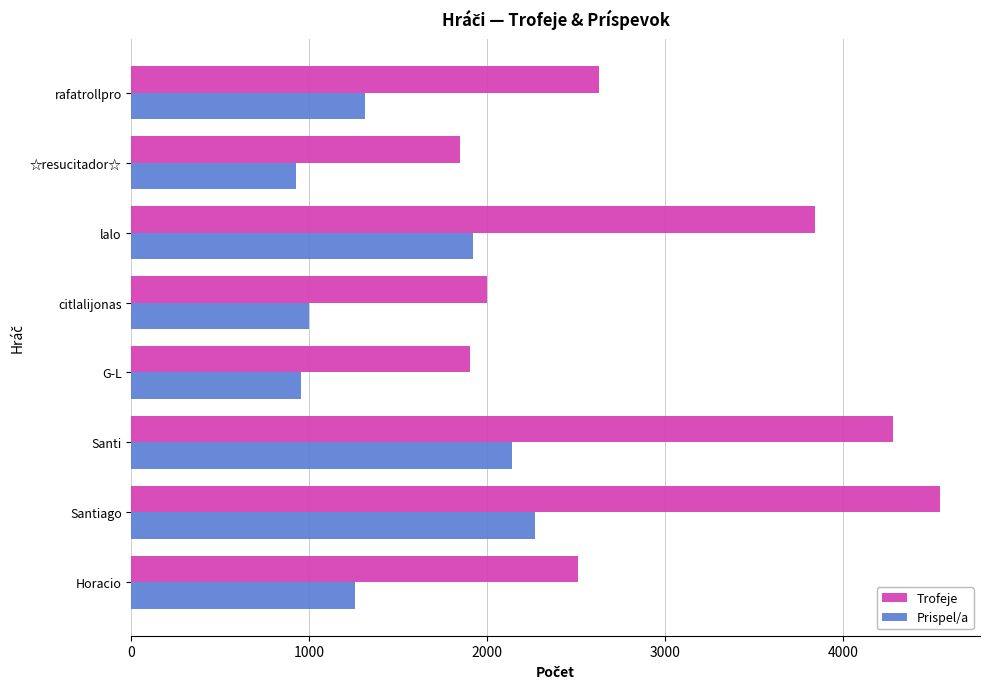

What is the difference between the maximum and minimum values in the Trofeje series?

2697